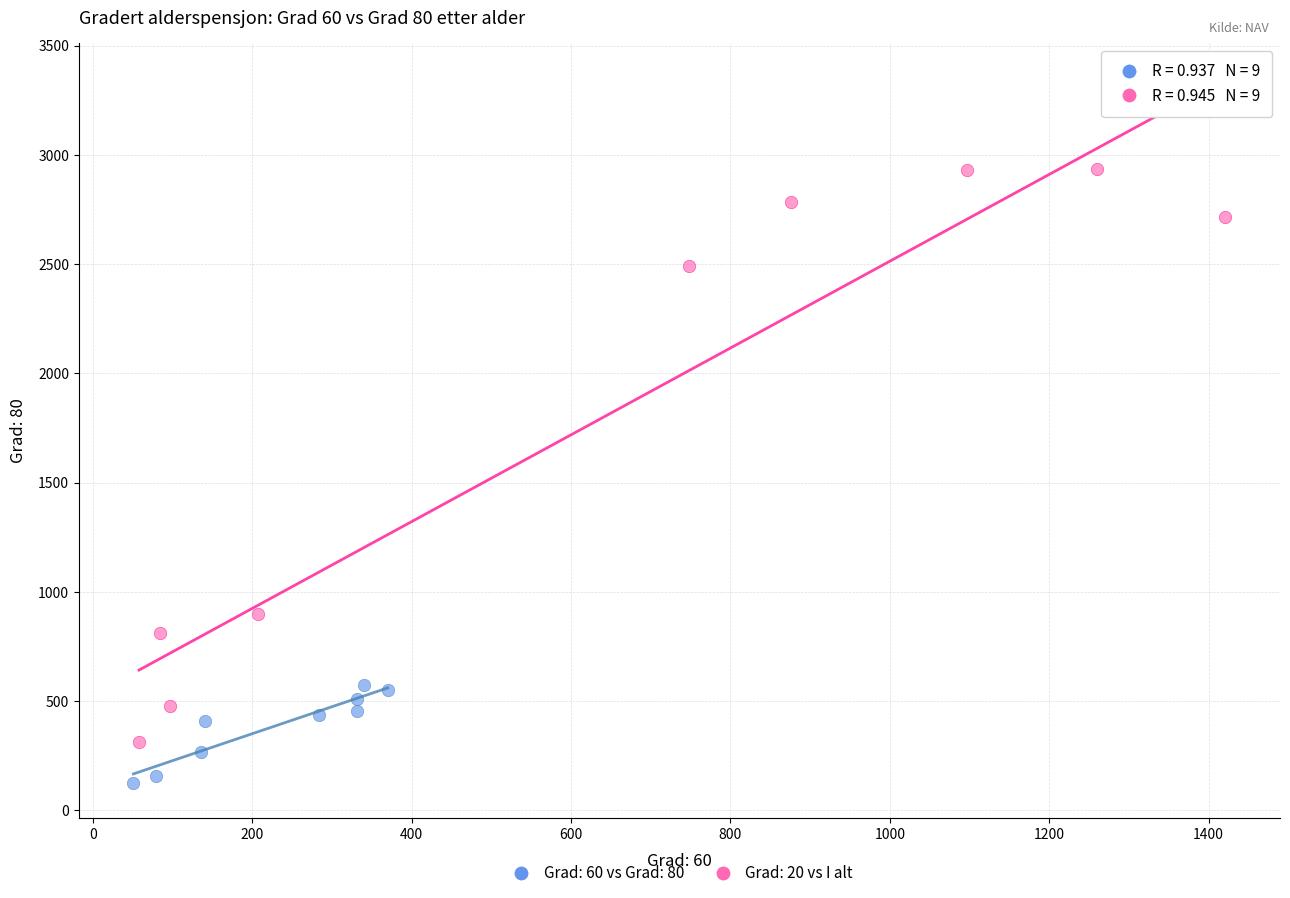

Which series contains the highest Y value?

Grad: 20 vs I alt